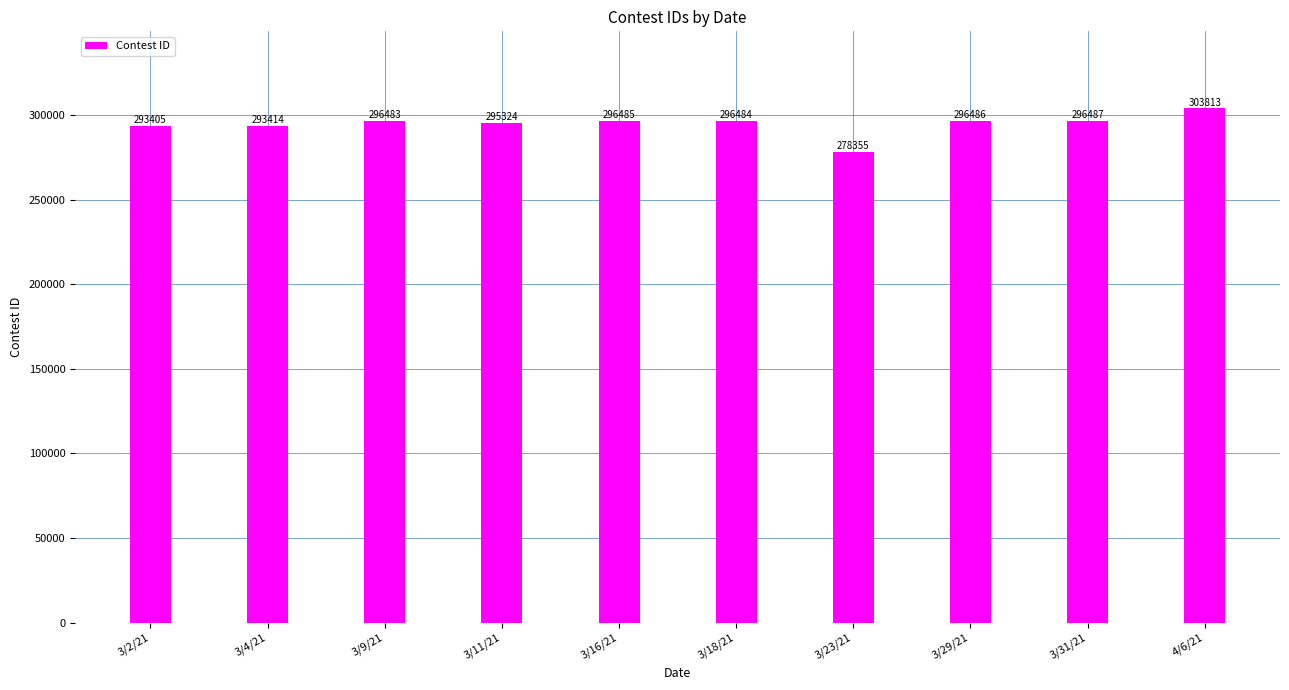

Reading left to right, list all the values displayed in this chart.

293405	293414	296483	295324	296485	296484	278355	296486	296487	303813